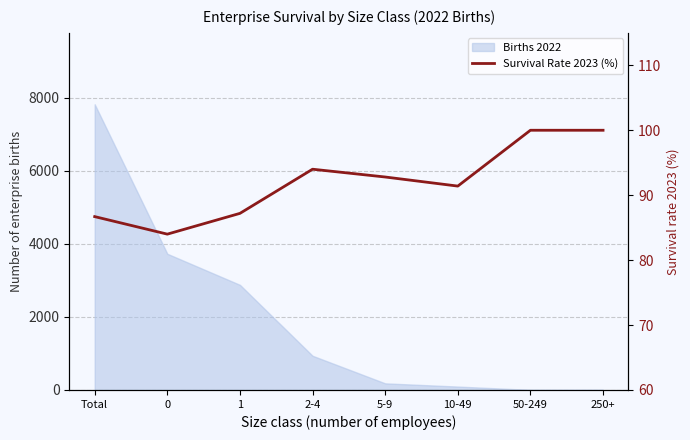

At which category does the data reach its first local peak?

2-4